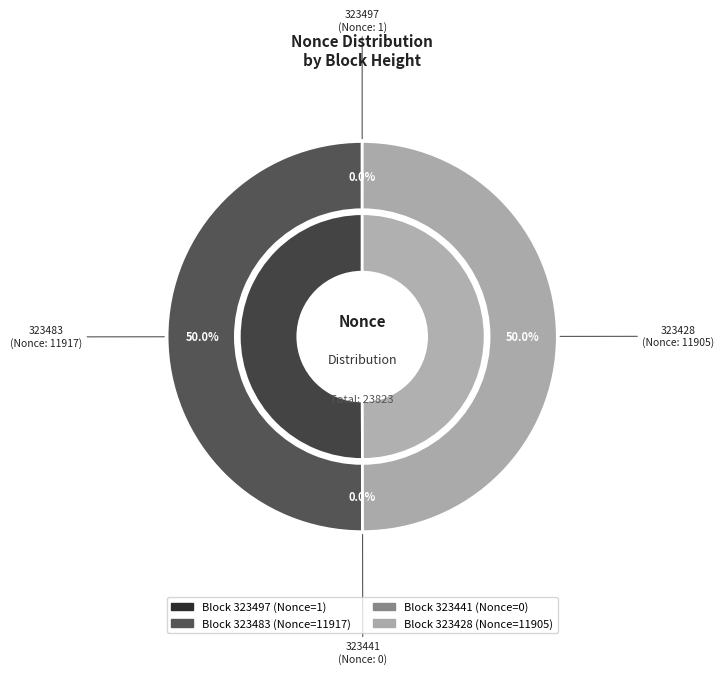

Combined, do 323483 and 323497 account for over 50%?

Yes